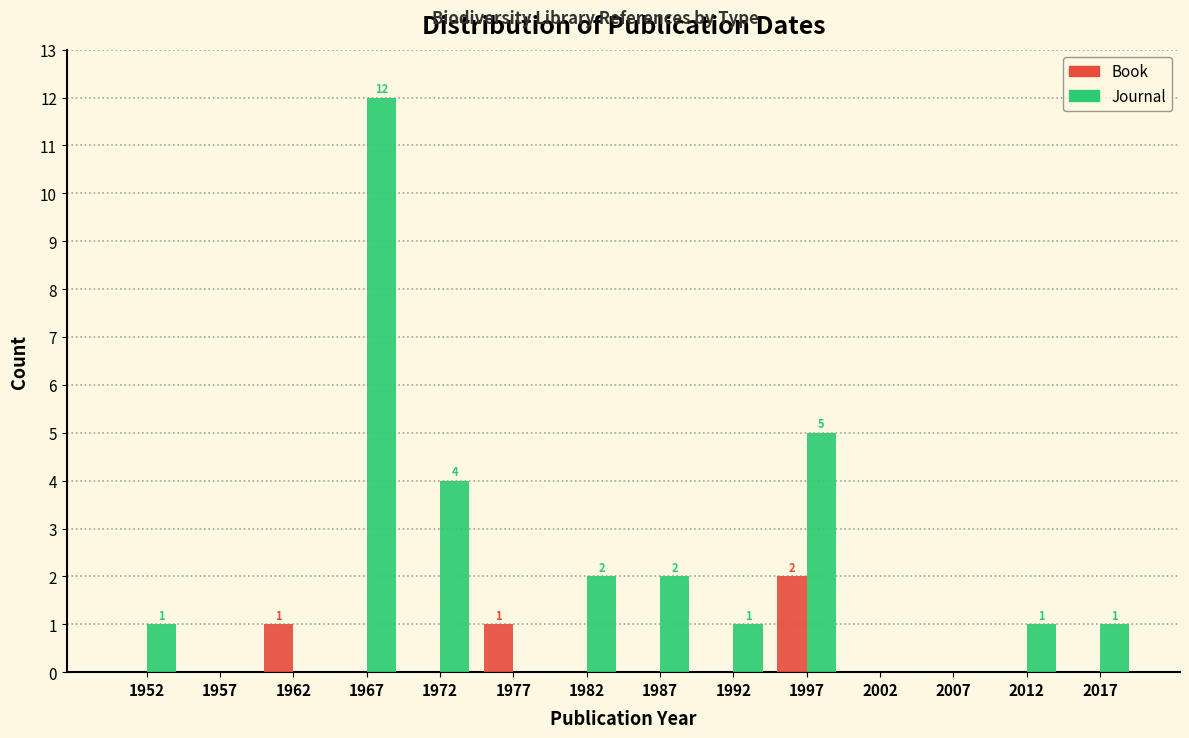

In the Book series, which range on the x-axis has the tallest bar?

1995 to 2000